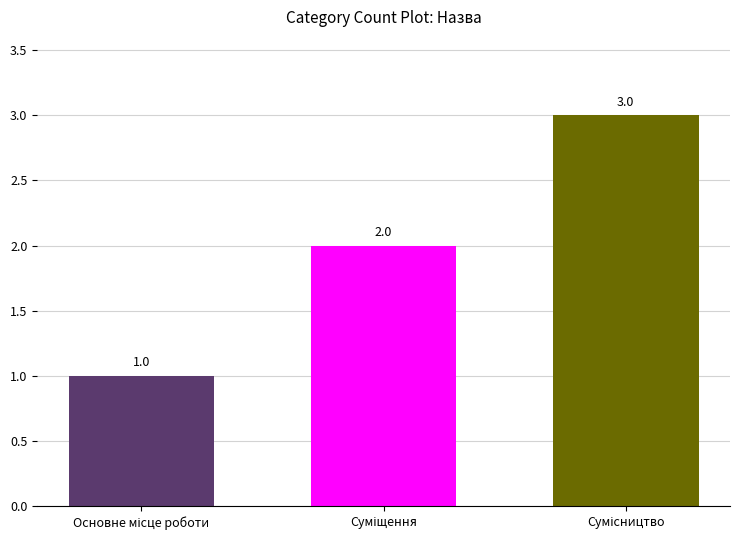

Reading left to right, transcribe all the data shown in this chart.

1	2	3